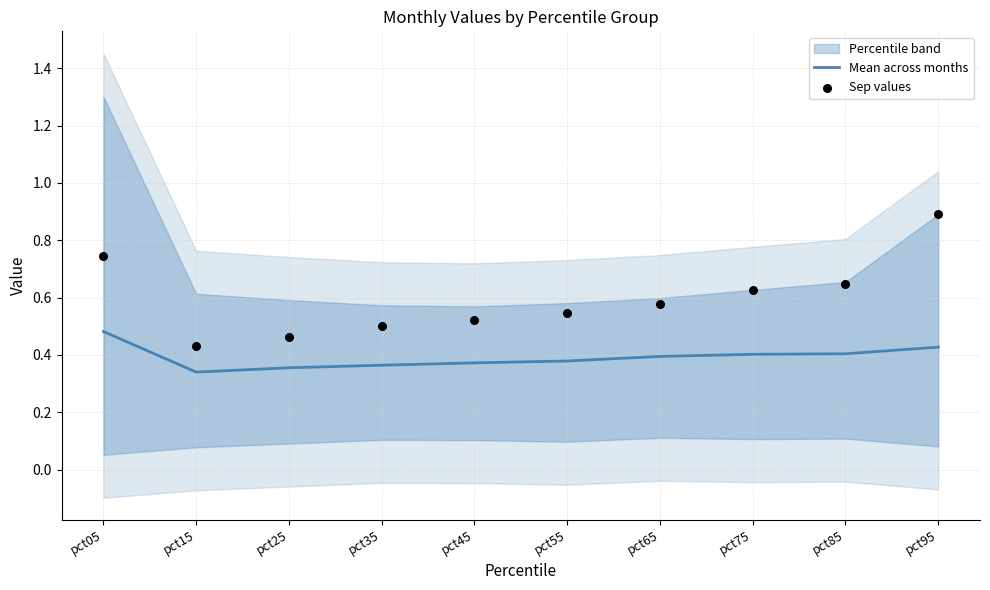

At which category is the sum across all series the highest?

pct95